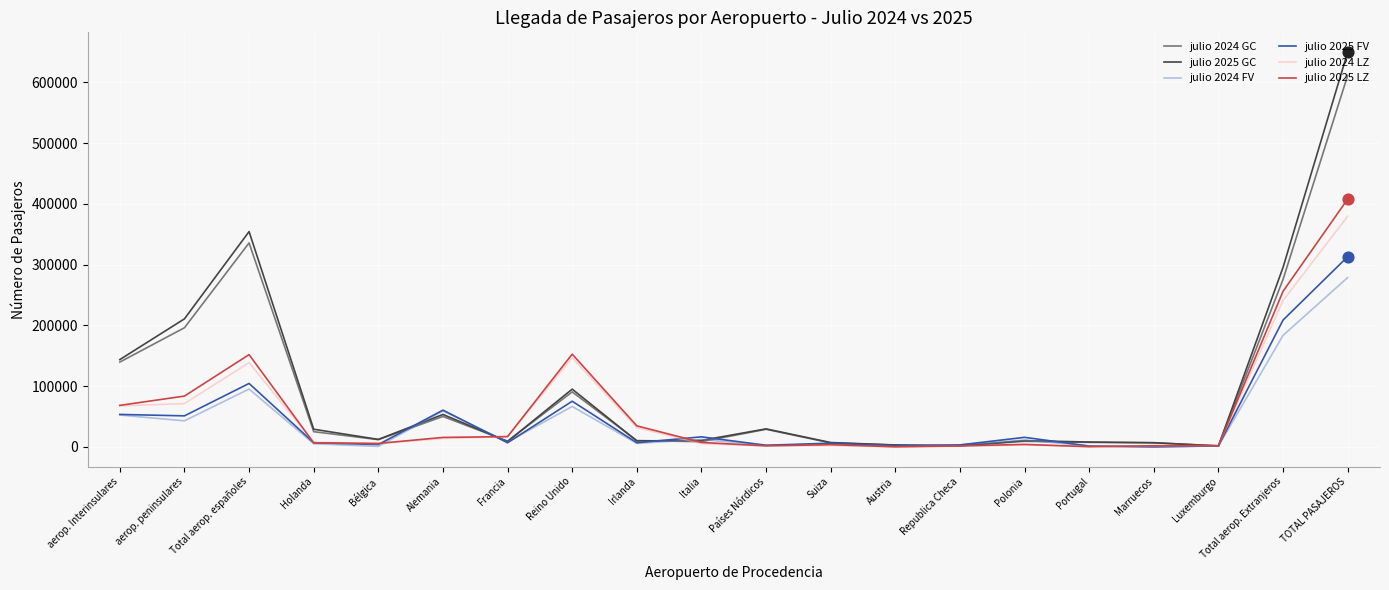

At which category is the sum across all series the highest?

TOTAL PASAJEROS